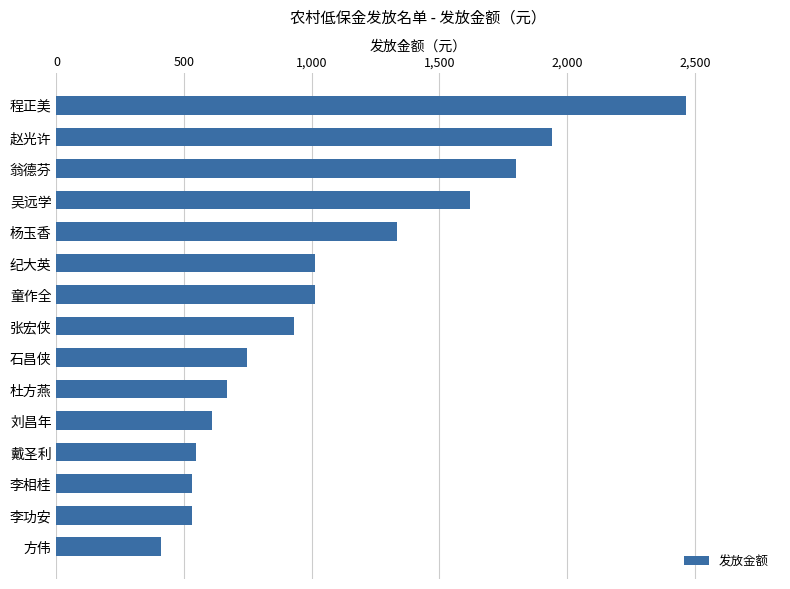

What is the sum of the values at 石昌侠 and 程正美?

3211